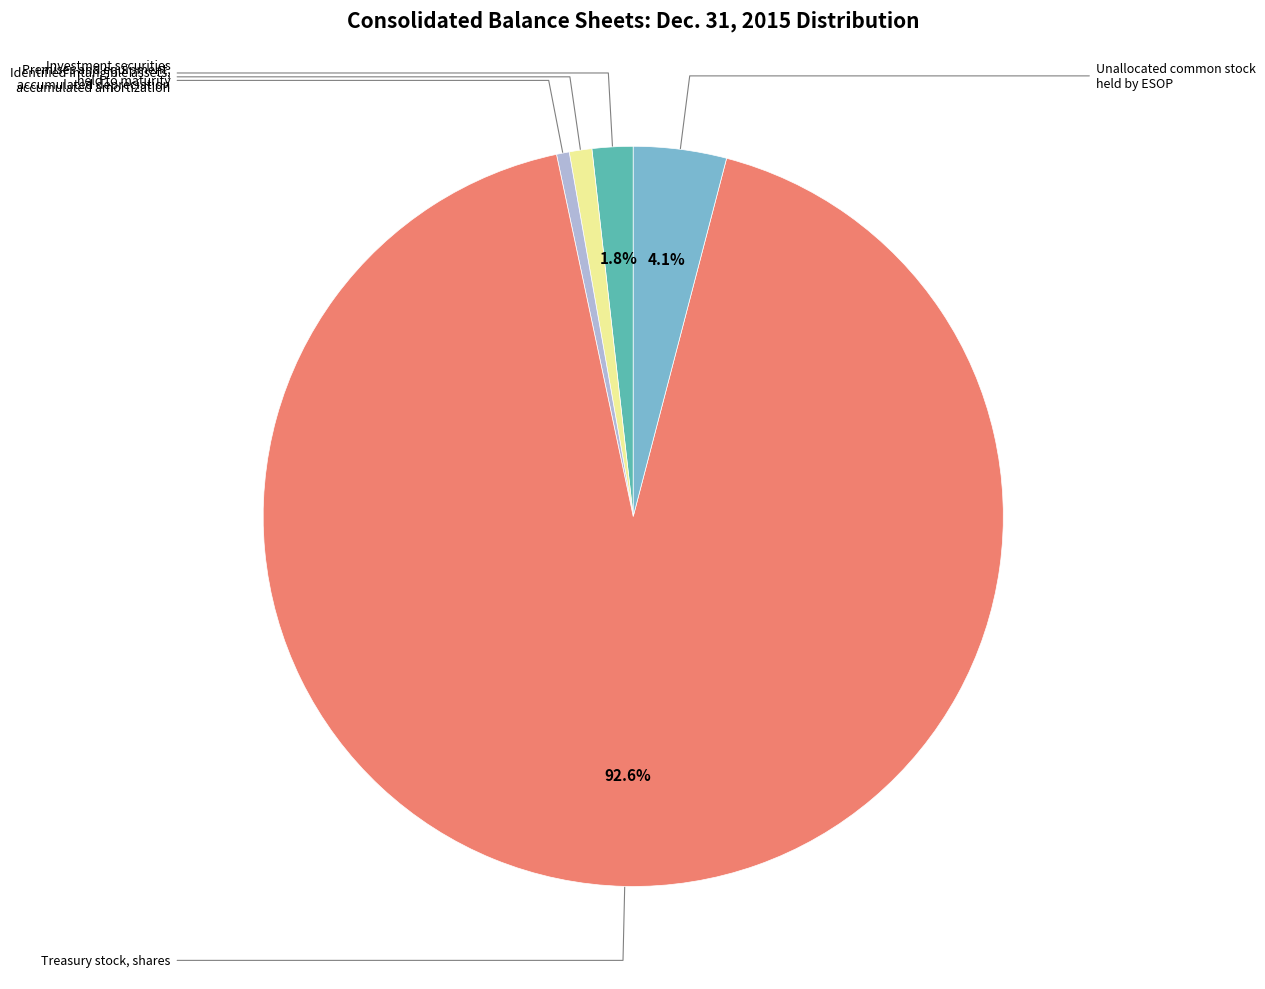

Does any single category account for the majority?

Yes